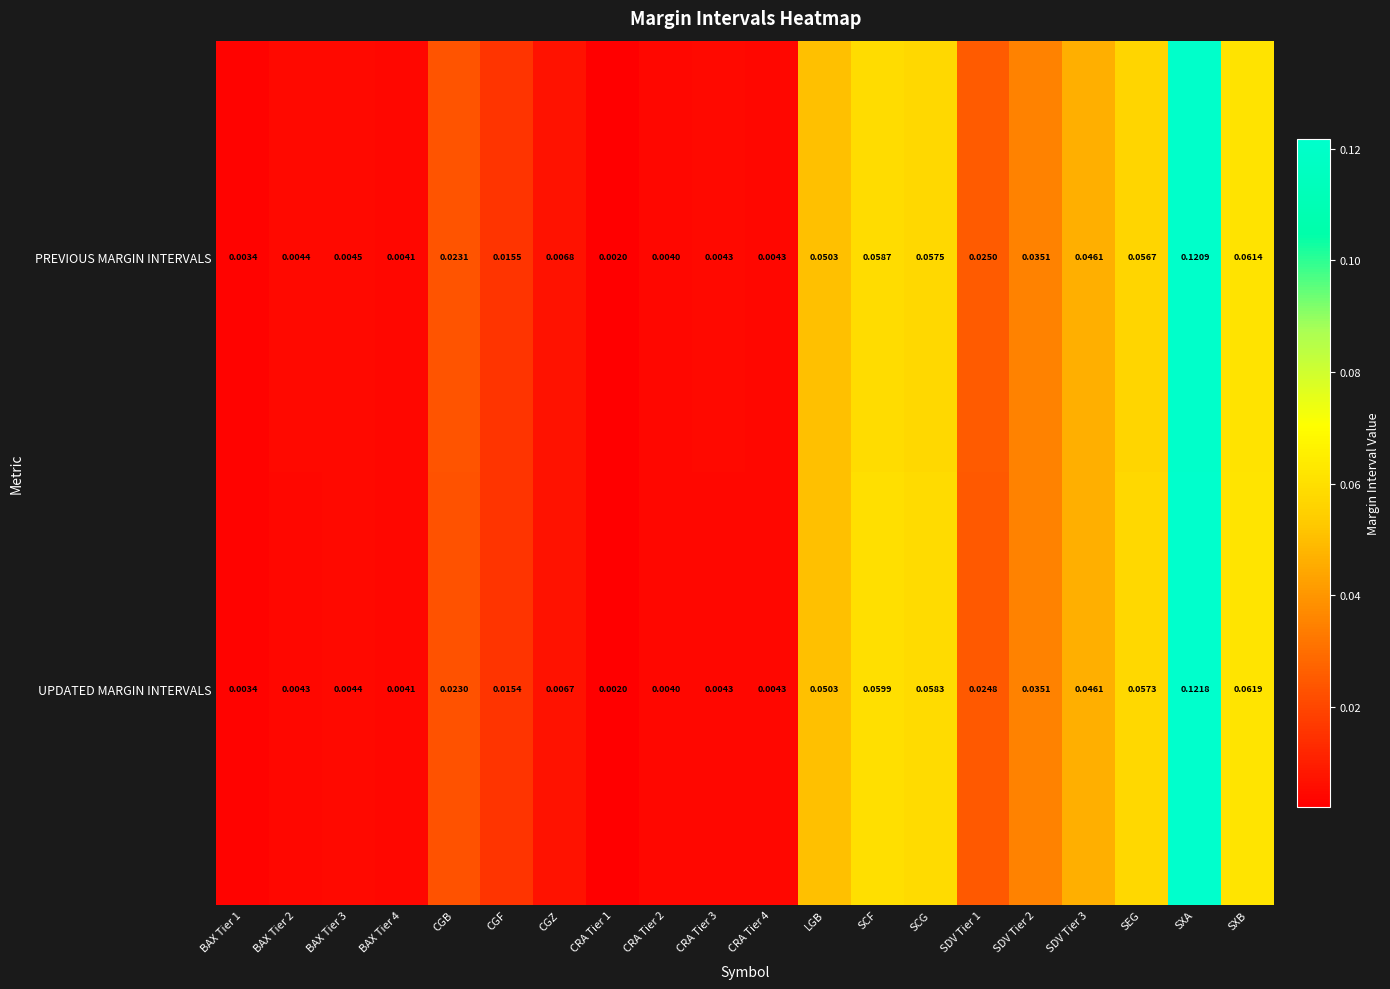

Which category has the highest value across all series?

SXA